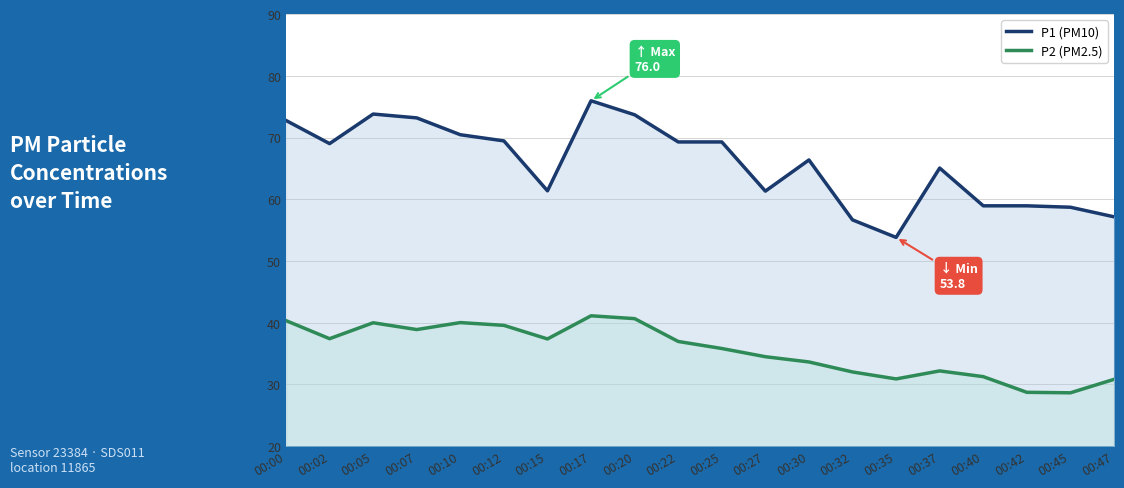

Rank the categories by P1 (PM10) value from lowest to highest.

00:35, 00:32, 00:47, 00:45, 00:40, 00:42, 00:27, 00:15, 00:37, 00:30, 00:02, 00:22, 00:25, 00:12, 00:10, 00:00, 00:07, 00:20, 00:05, 00:17